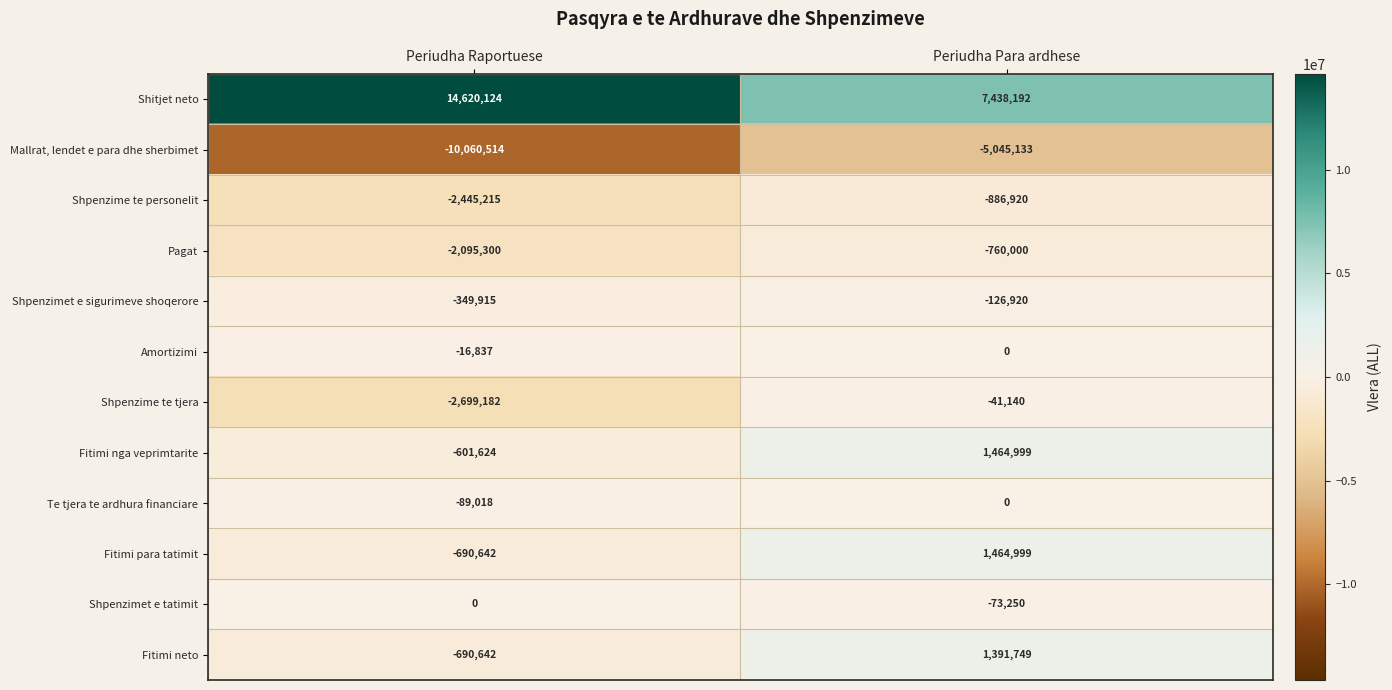

Rank the categories by Shpenzimet e tatimit value from lowest to highest.

Periudha Para ardhese, Periudha Raportuese